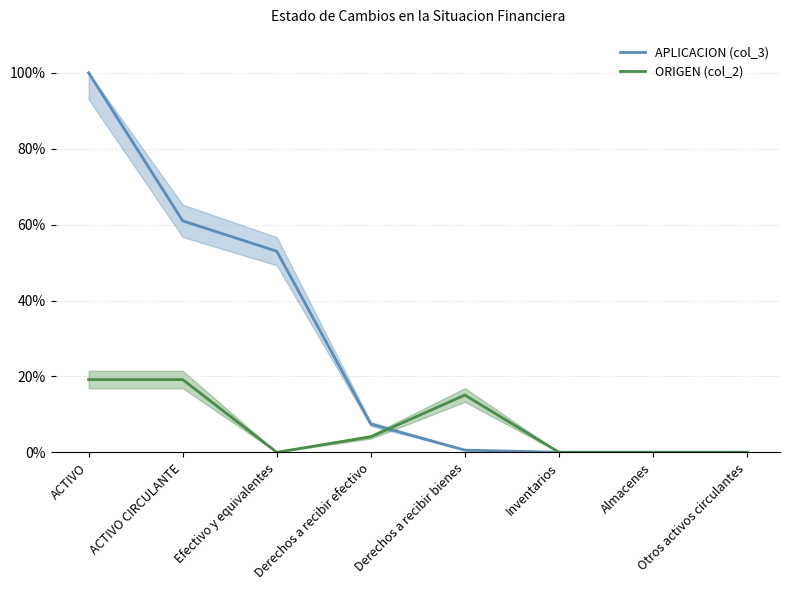

Between which two adjacent categories do ORIGEN (col_2) and APLICACION (col_3) first intersect?

Derechos a recibir efectivo and Derechos a recibir bienes